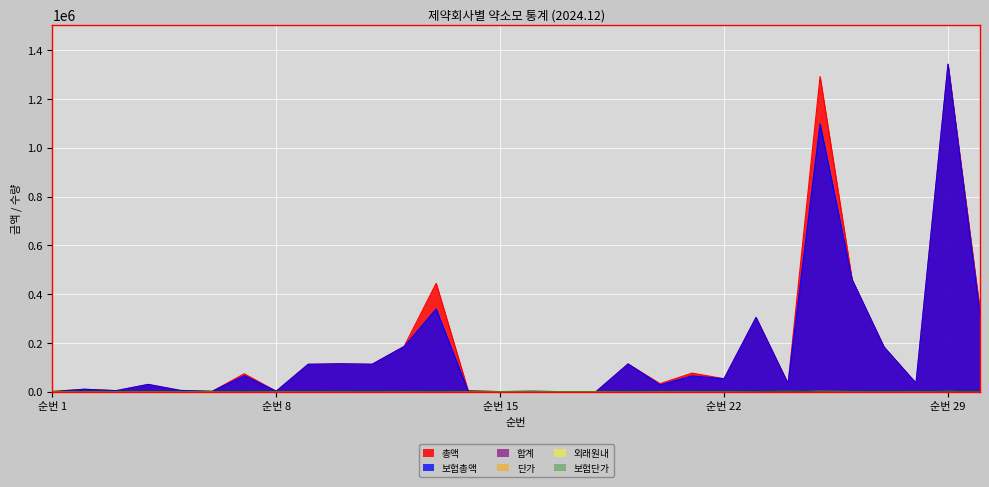

Which category has the highest value across all series?

순번 29